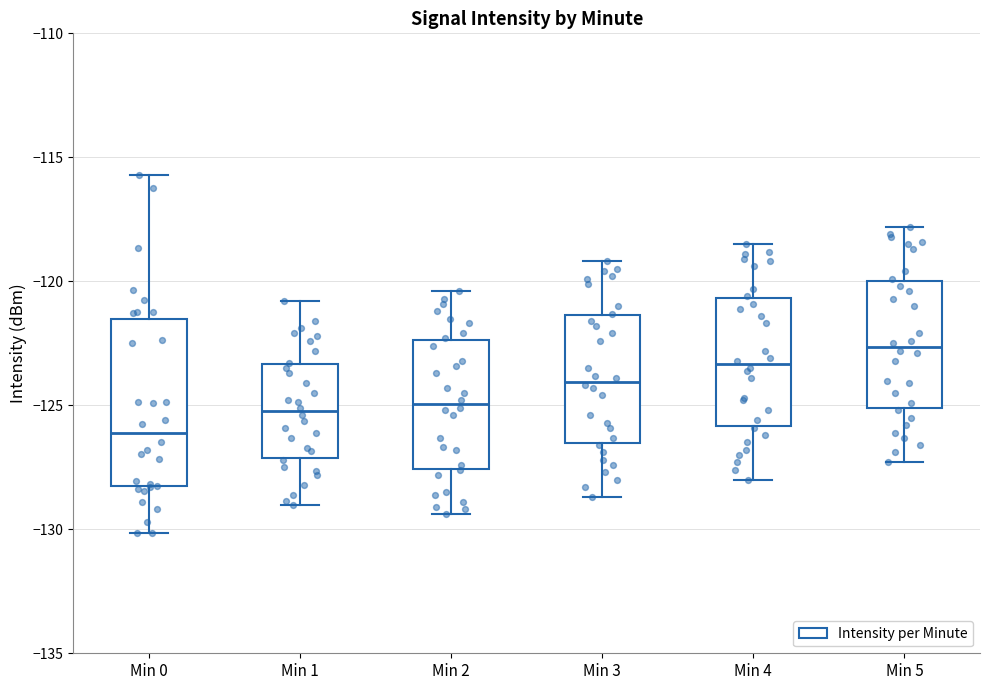

Reading left to right, transcribe this box plot: for each box, give where its median line is, the range the box spans, and where its two whiskers end, as read against the y-axis. The values are not printed on the chart, so give them approximately, as read against the axis.

Min 0: median -126.0, box -128.5 to -121.5, whiskers -130.0 to -115.5
Min 1: median -125.0, box -127.0 to -123.5, whiskers -129.0 to -121.0
Min 2: median -125.0, box -127.5 to -122.5, whiskers -129.5 to -120.5
Min 3: median -124.0, box -126.5 to -121.5, whiskers -128.5 to -119.0
Min 4: median -123.5, box -126.0 to -120.5, whiskers -128.0 to -118.5
Min 5: median -122.5, box -125.0 to -120.0, whiskers -127.5 to -118.0